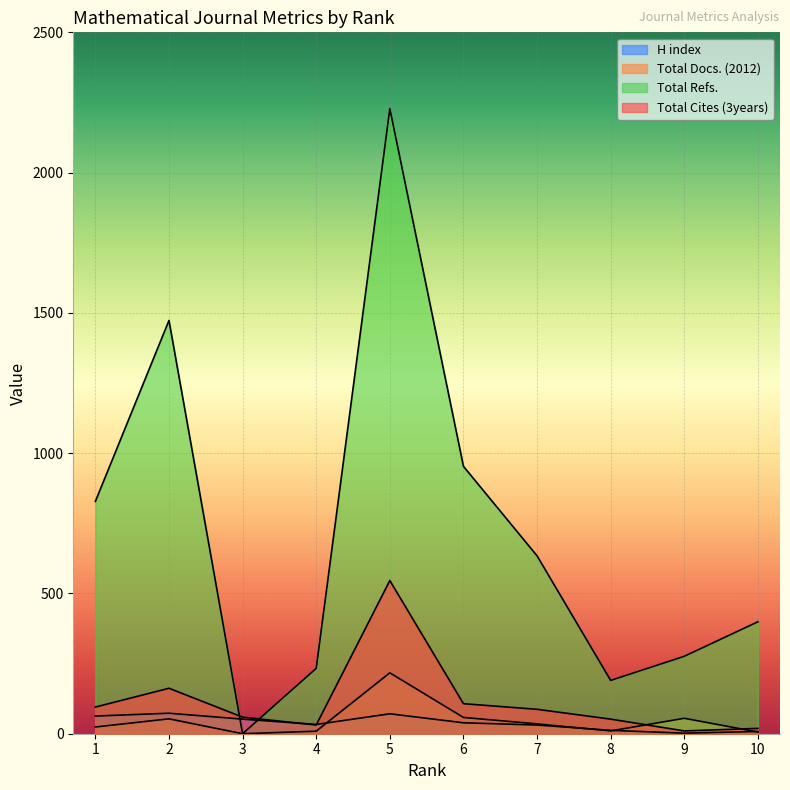

At which category does Total Docs. (2012) reach its first local peak?

2